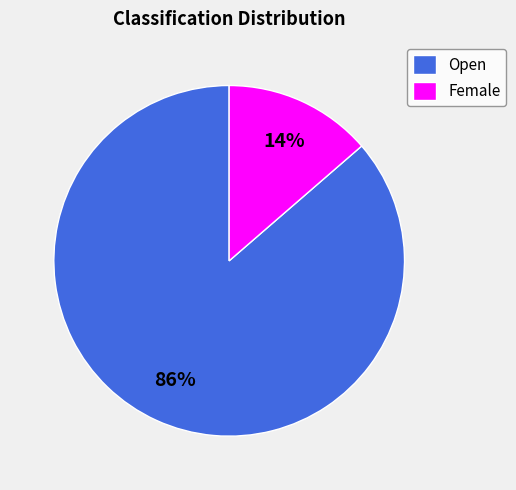

Which slice is the smallest?

Female